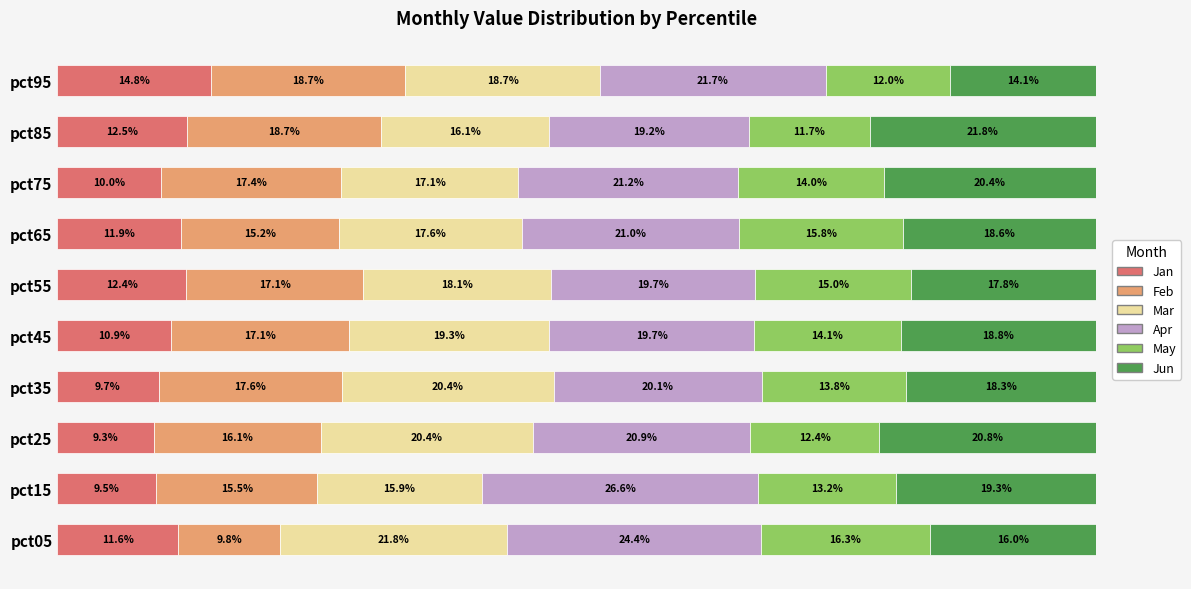

At which label does Jan reach its minimum?

pct25